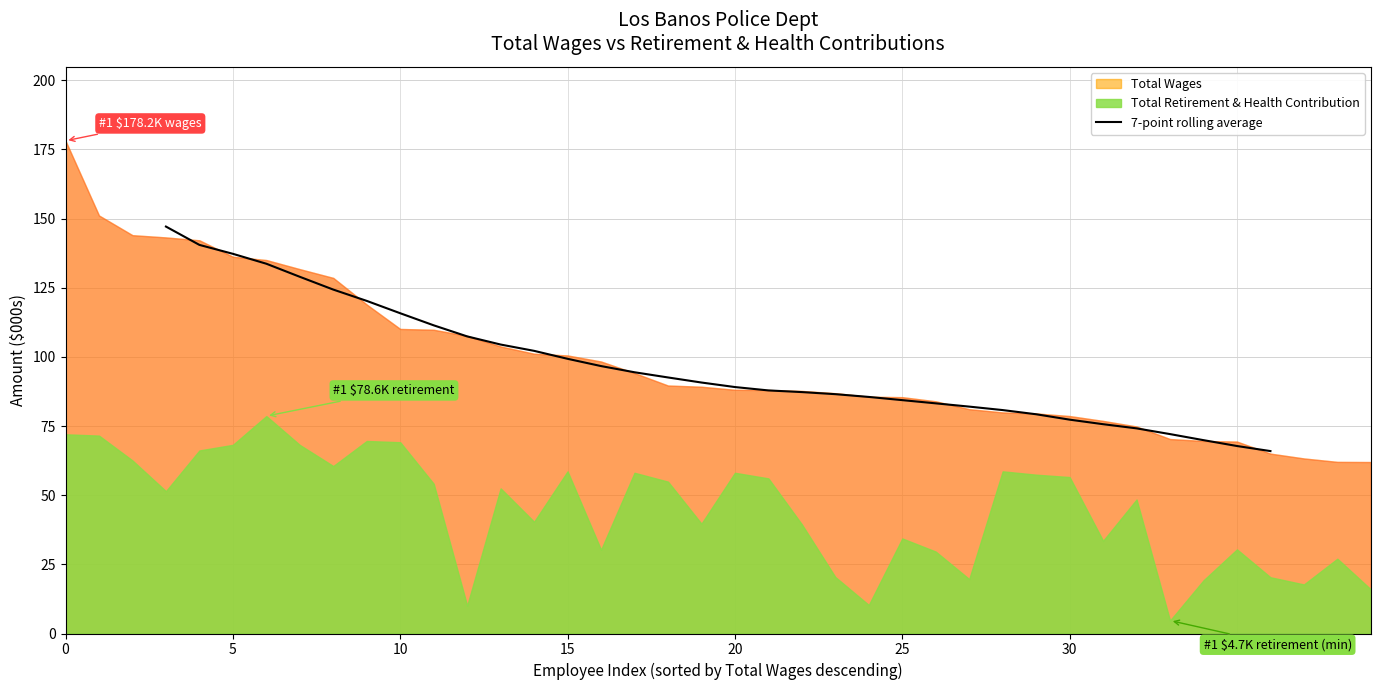

What is the minimum value for 7-point rolling average?

66.0